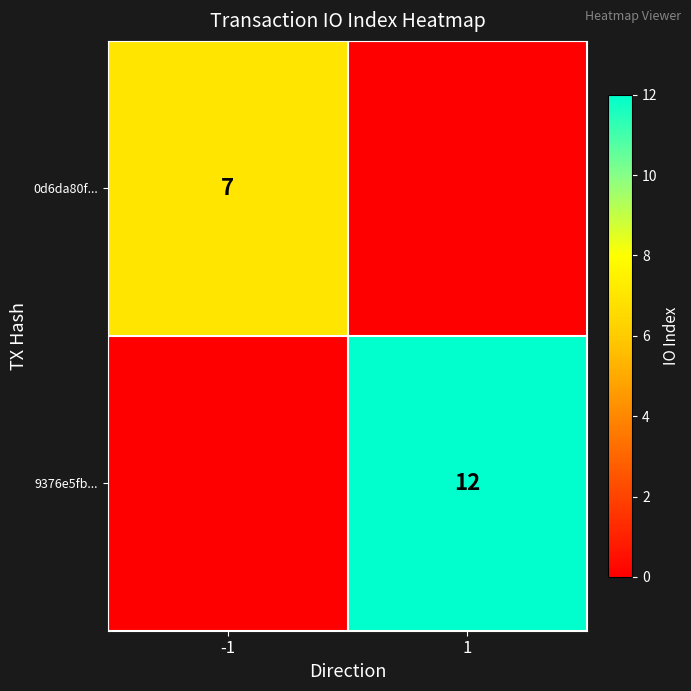

Is the value of 9376e5fb... at 1 greater than the value of 0d6da80f... at -1?

Yes